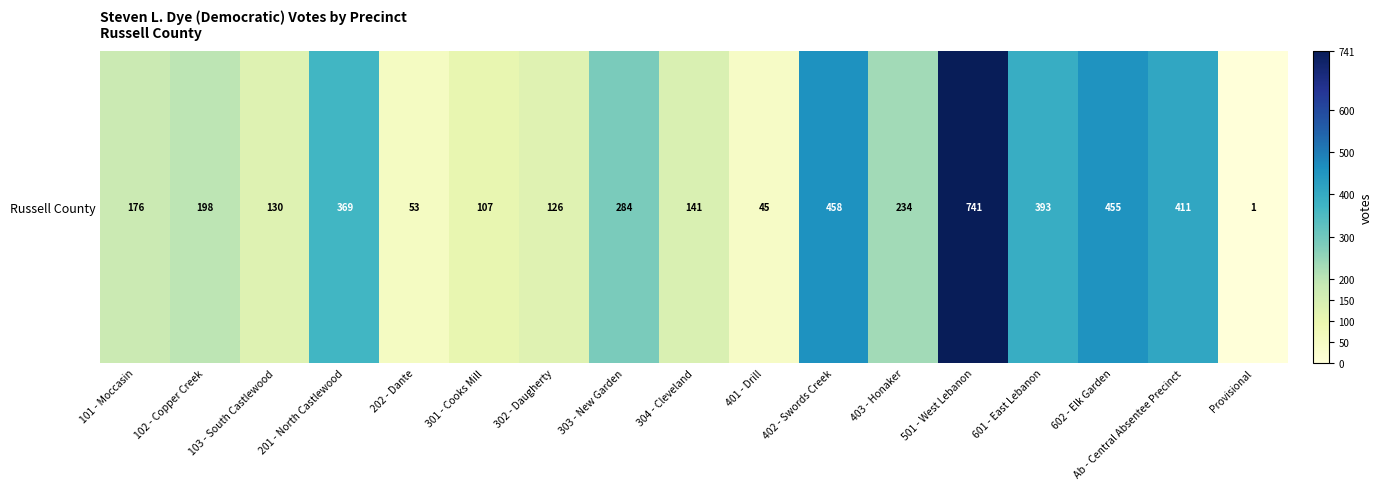

Reading left to right, transcribe all the data shown in this chart.

101 - Moccasin=176	102 - Copper Creek=198	103 - South Castlewood=130	201 - North Castlewood=369	202 - Dante=53	301 - Cooks Mill=107	302 - Daugherty=126	303 - New Garden=284	304 - Cleveland=141	401 - Drill=45	402 - Swords Creek=458	403 - Honaker=234	501 - West Lebanon=741	601 - East Lebanon=393	602 - Elk Garden=455	Ab - Central Absentee Precinct=411	Provisional=1